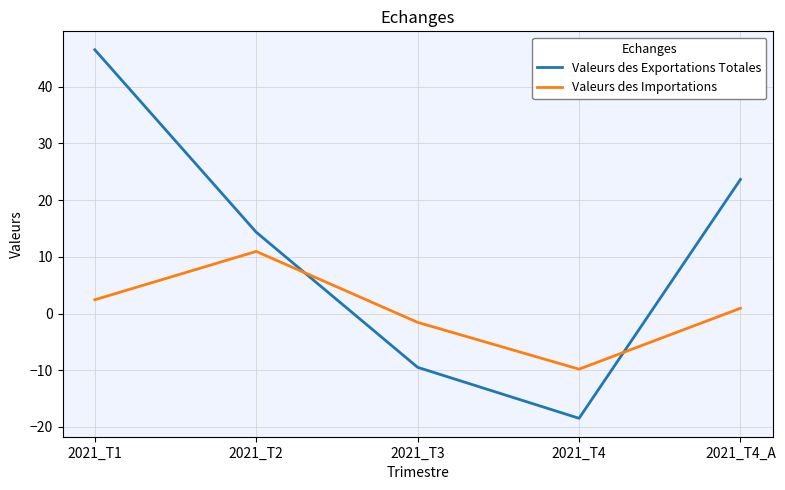

Is it true that Valeurs des Importations equals 11.0 at 2021_T2?

True